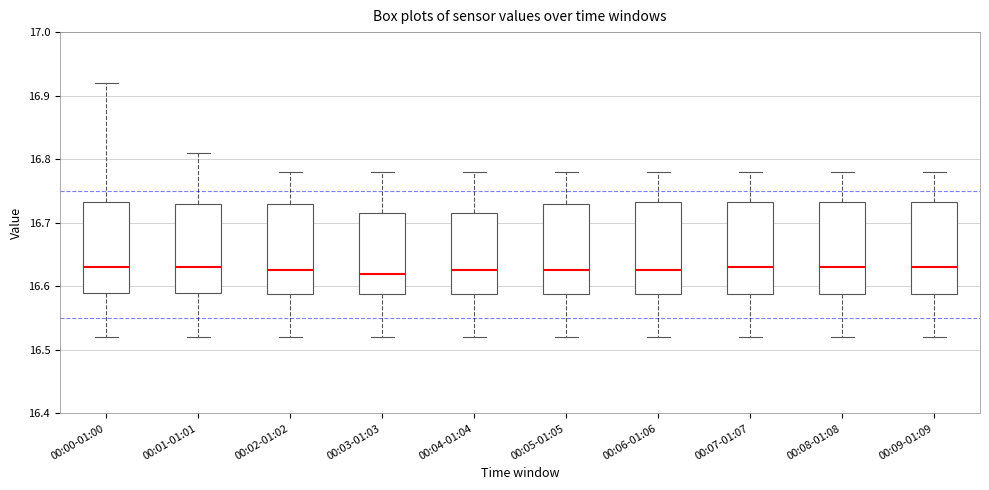

Reading left to right, transcribe this box plot: for each box, give where its median line is, the range the box spans, and where its two whiskers end, as read against the y-axis. The values are not printed on the chart, so give them approximately, as read against the axis.

00:00-01:00: median 16.63, box 16.59 to 16.73, whiskers 16.52 to 16.92
00:01-01:01: median 16.63, box 16.59 to 16.73, whiskers 16.52 to 16.81
00:02-01:02: median 16.63, box 16.59 to 16.73, whiskers 16.52 to 16.78
00:03-01:03: median 16.62, box 16.59 to 16.72, whiskers 16.52 to 16.78
00:04-01:04: median 16.63, box 16.59 to 16.72, whiskers 16.52 to 16.78
00:05-01:05: median 16.63, box 16.59 to 16.73, whiskers 16.52 to 16.78
00:06-01:06: median 16.63, box 16.59 to 16.73, whiskers 16.52 to 16.78
00:07-01:07: median 16.63, box 16.59 to 16.73, whiskers 16.52 to 16.78
00:08-01:08: median 16.63, box 16.59 to 16.73, whiskers 16.52 to 16.78
00:09-01:09: median 16.63, box 16.59 to 16.73, whiskers 16.52 to 16.78